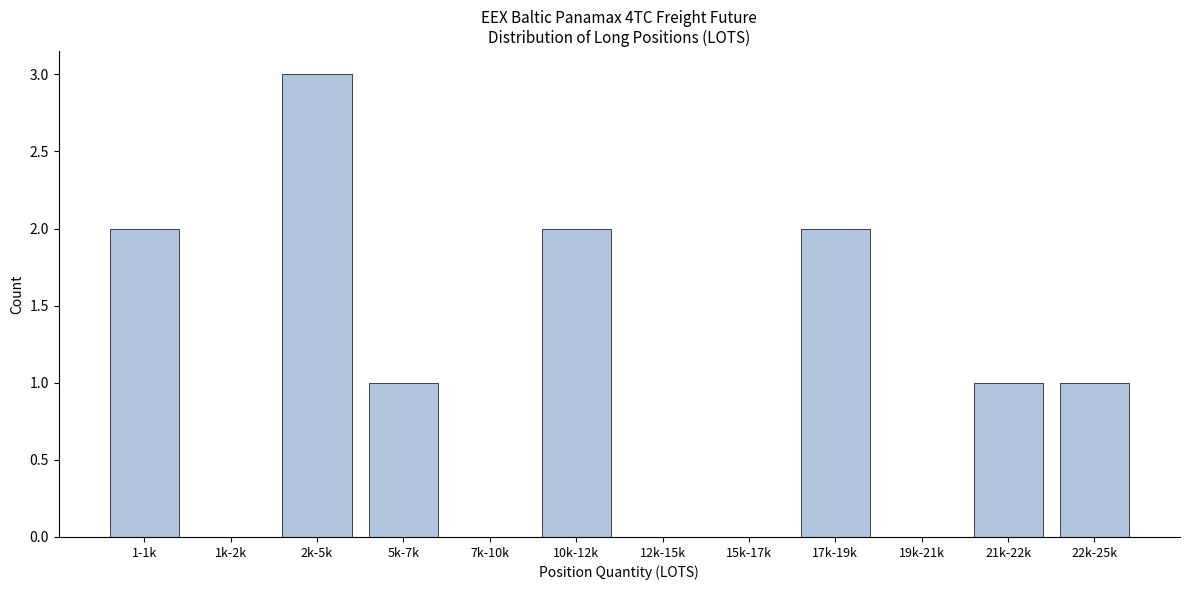

Reading left to right, transcribe all the data shown in this chart.

1-1k=2	1k-2k=0	2k-5k=3	5k-7k=1	7k-10k=0	10k-12k=2	12k-15k=0	15k-17k=0	17k-19k=2	19k-21k=0	21k-22k=1	22k-25k=1